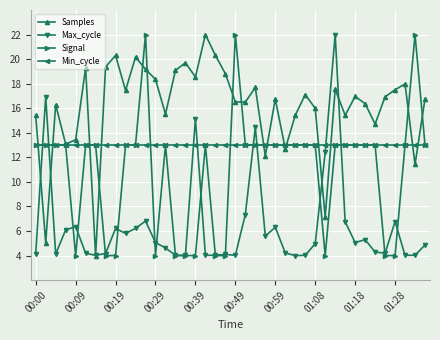

True or false: Max_cycle has more than 2 points higher than both neighbors.

True